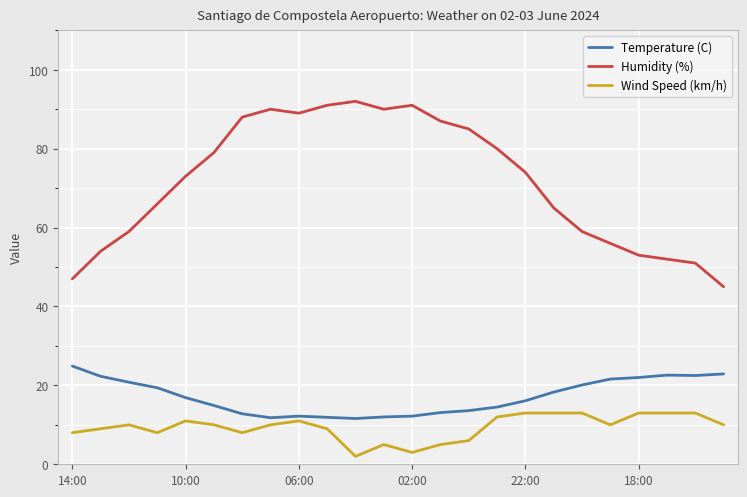

What is the minimum value shown in the chart?

2.0